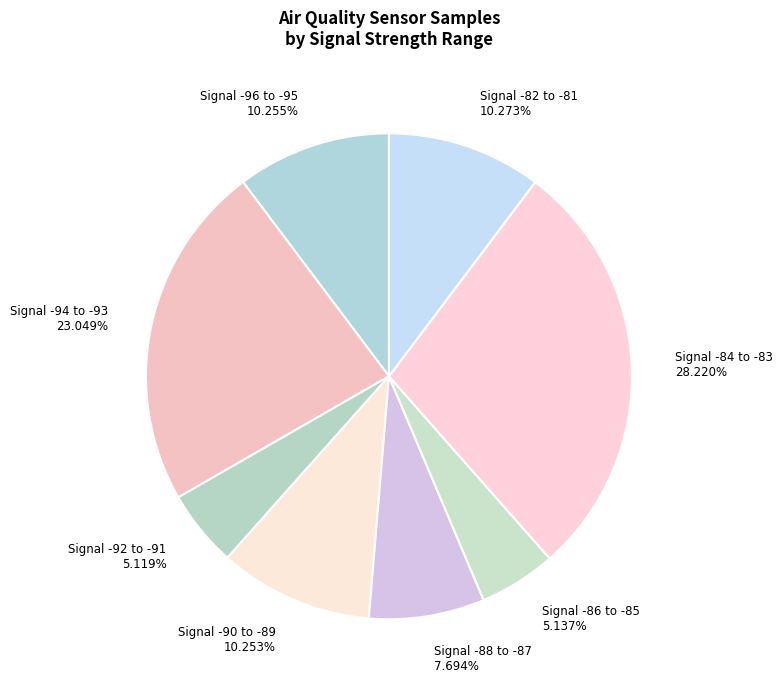

Is there a majority slice in this chart?

No